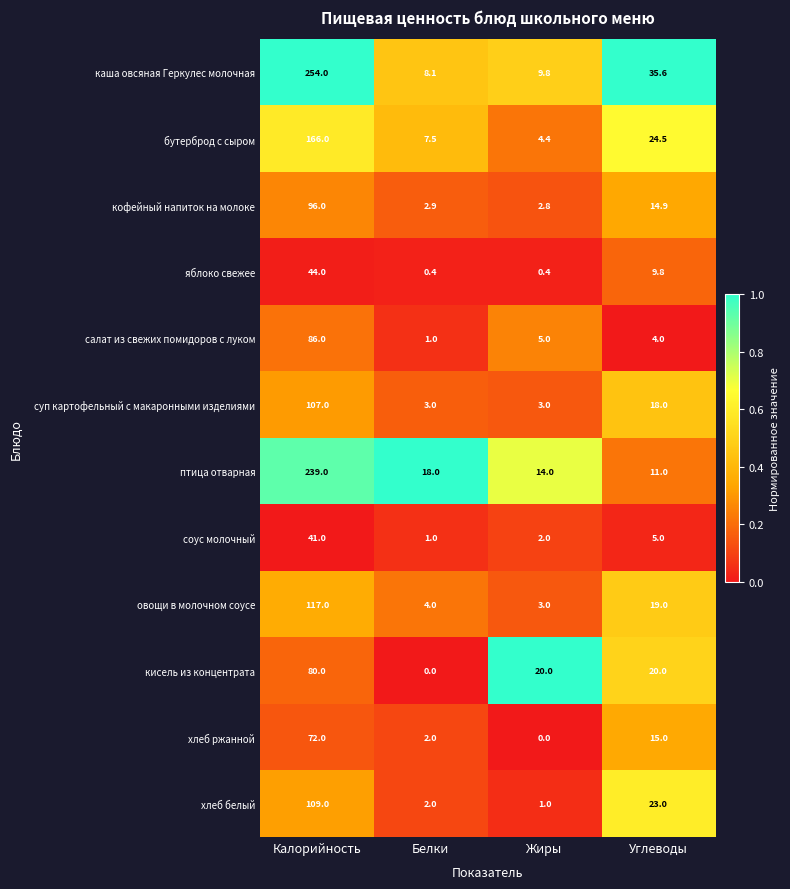

Which series has the largest range (max minus min)?

каша овсяная Геркулес молочная